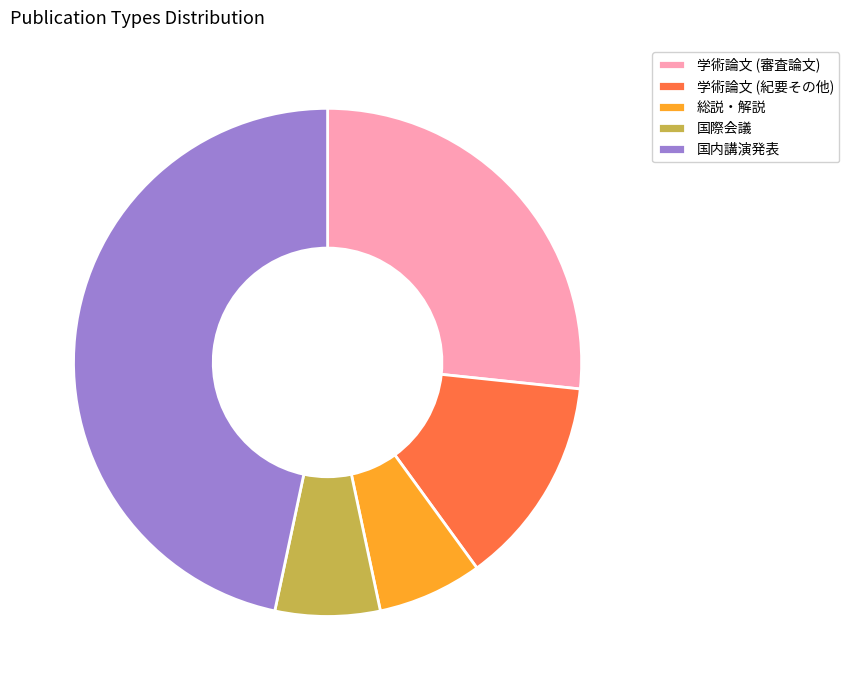

Is there any slice that represents more than half of the pie?

No